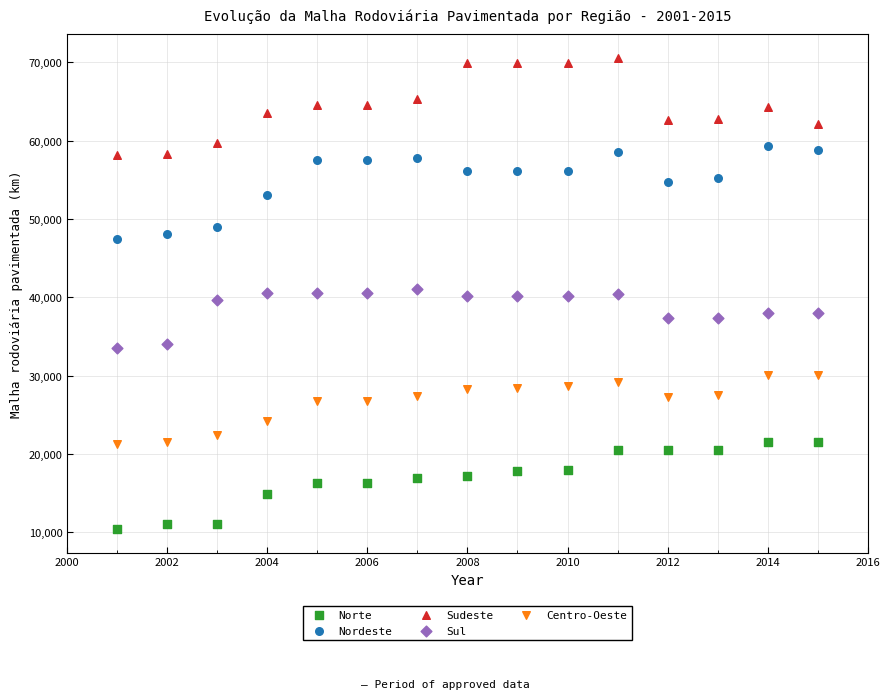

Which series contains the lowest Y value?

Norte